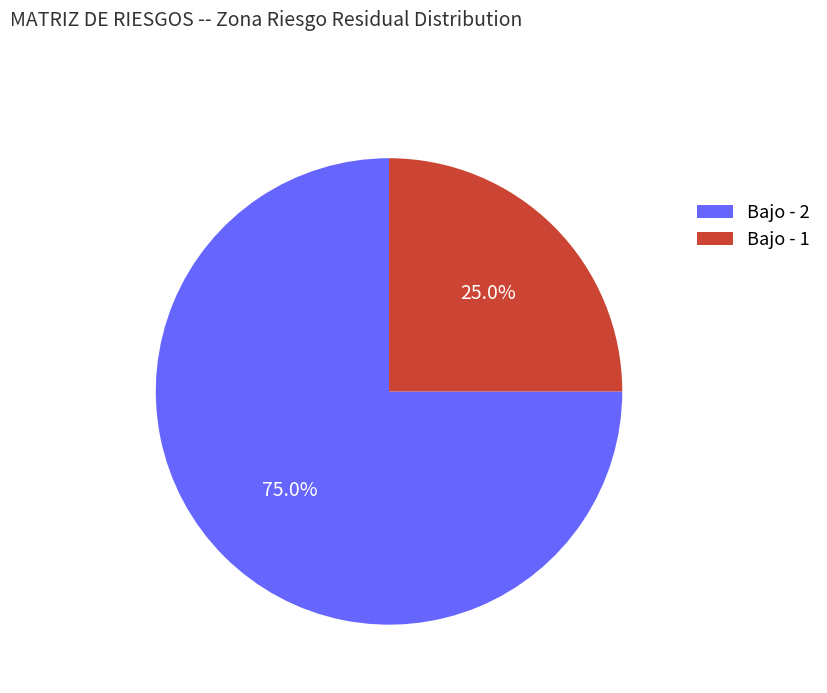

Between Bajo - 2 and Bajo - 1, which is larger?

Bajo - 2